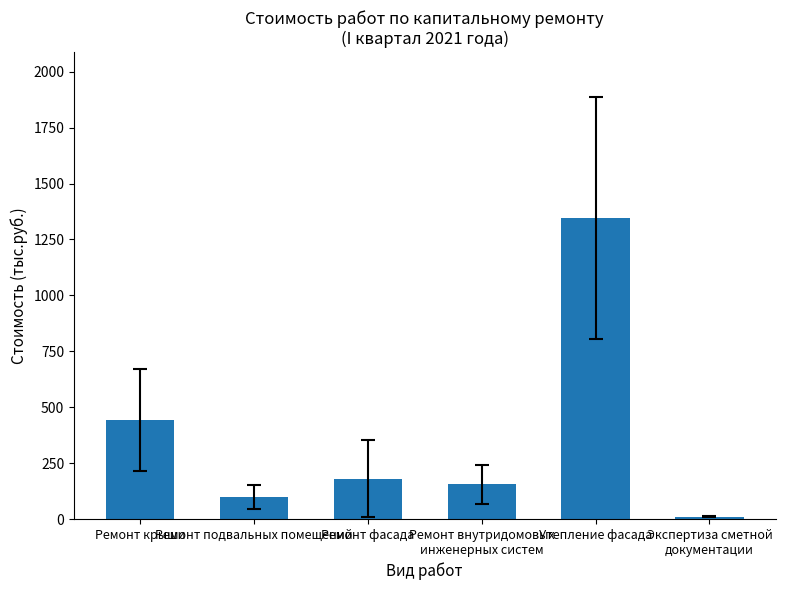

What is the sum of the values at Утепление фасада and Ремонт внутридомовых
инженерных систем?

1501.8